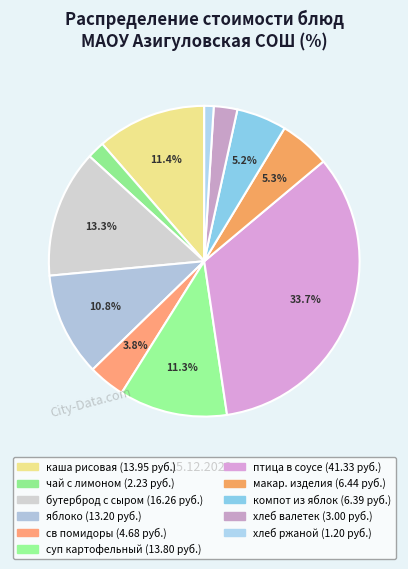

How many segments does this pie chart have?

11